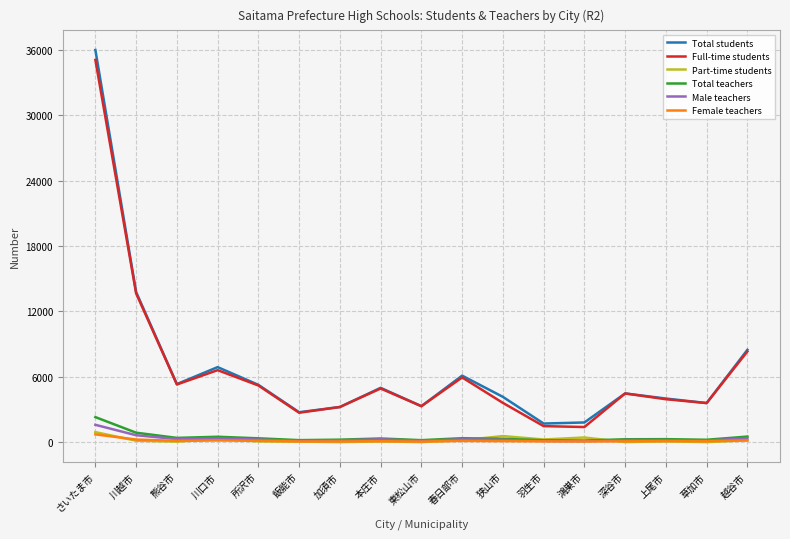

True or false: Female teachers and Full-time students intersect in this chart.

False